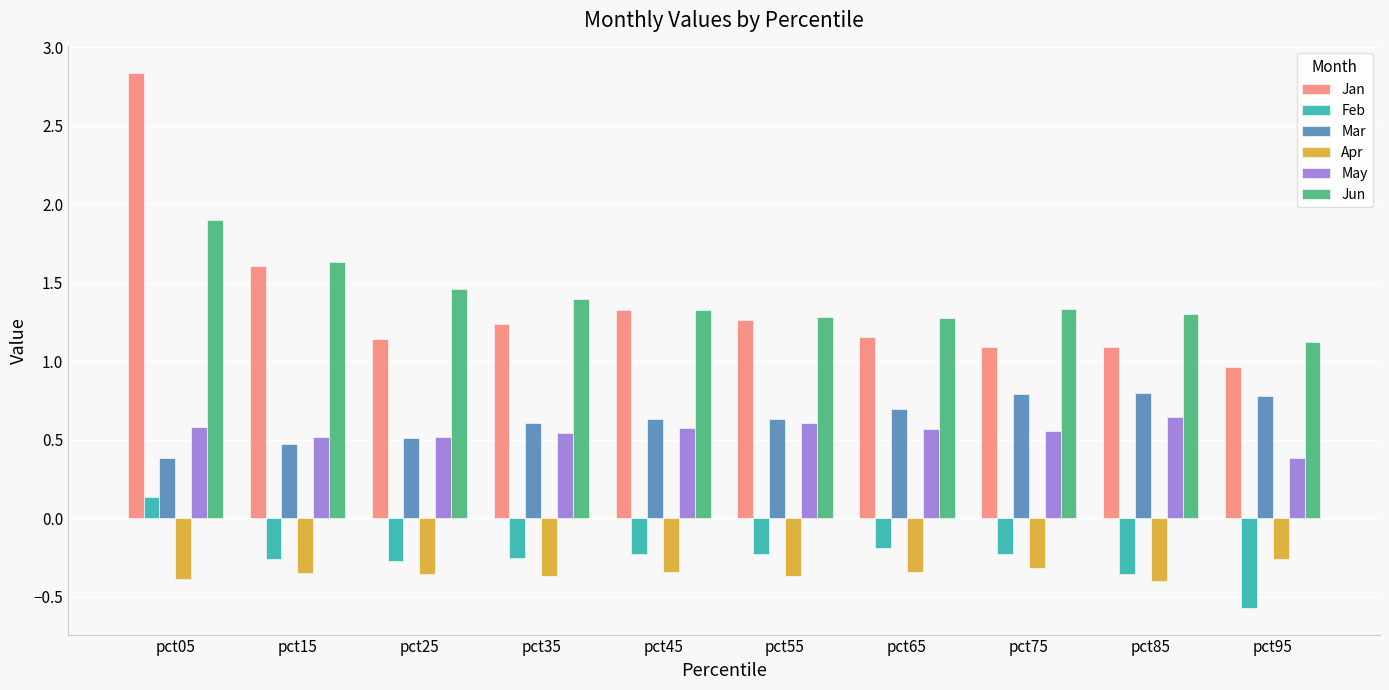

What is the value of the Jun bar at the 4th from the left?

1.4